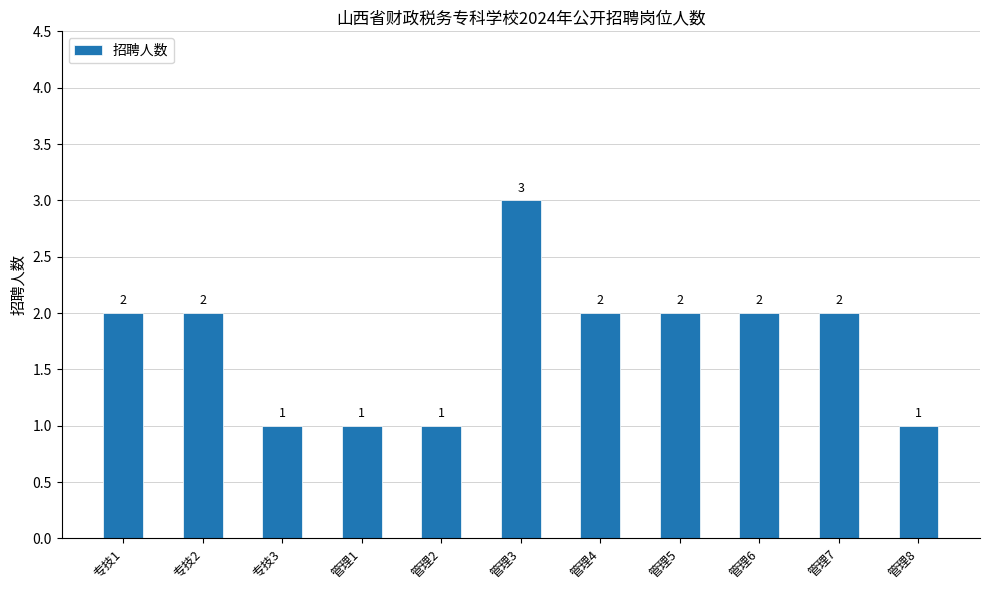

Count the number of categories in the chart.

11